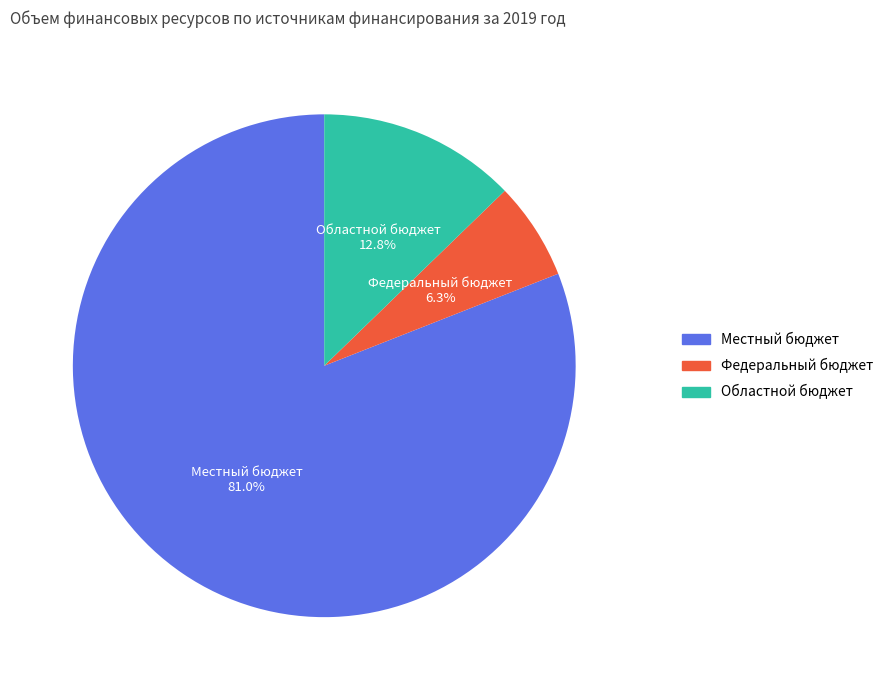

Which category accounts for the majority?

Местный бюджет